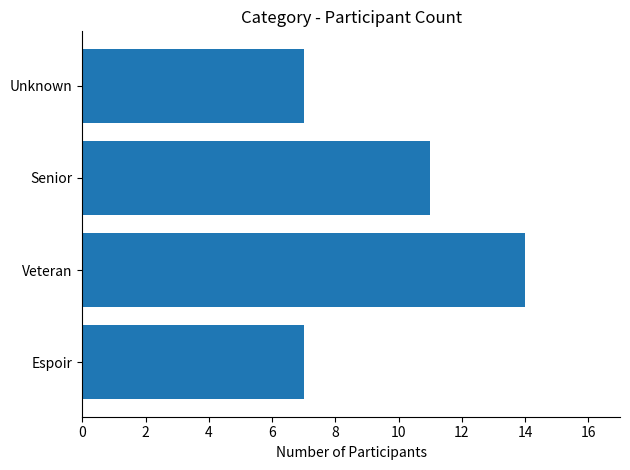

The value at Espoir is 7. True or false?

True